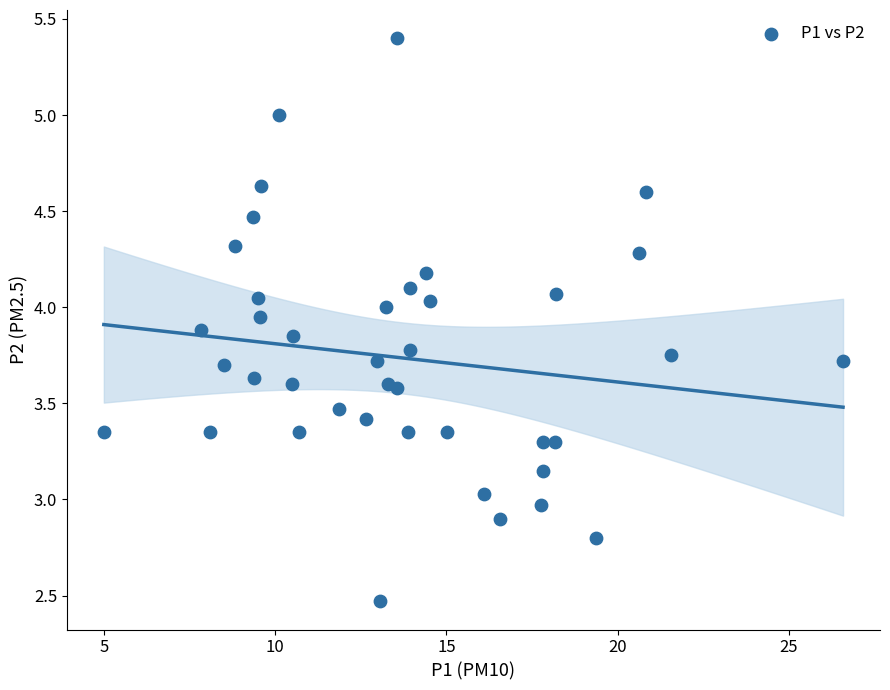

What is the range of X values (max minus min)?

21.6